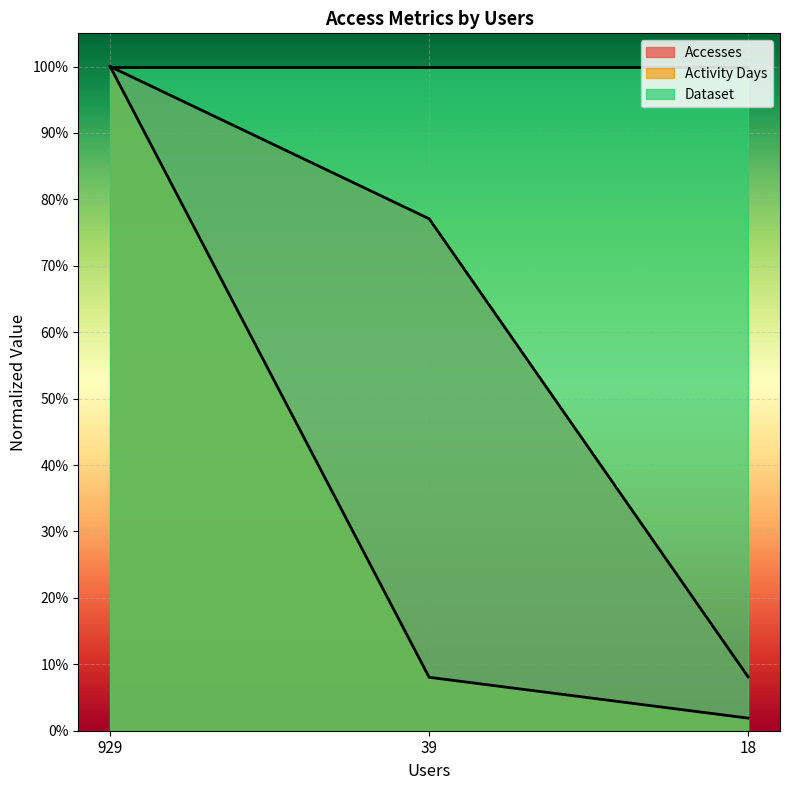

Which series has the widest spread of values?

Activity Days